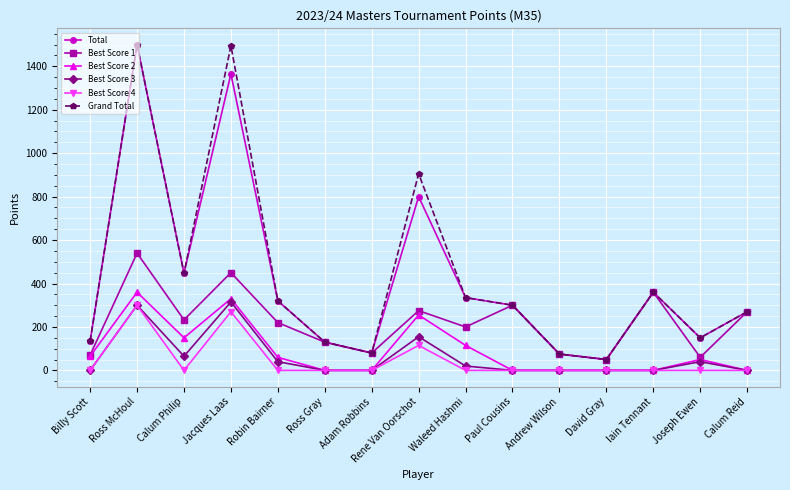

What is the label of the 5th point from the left?

Robin Bairner